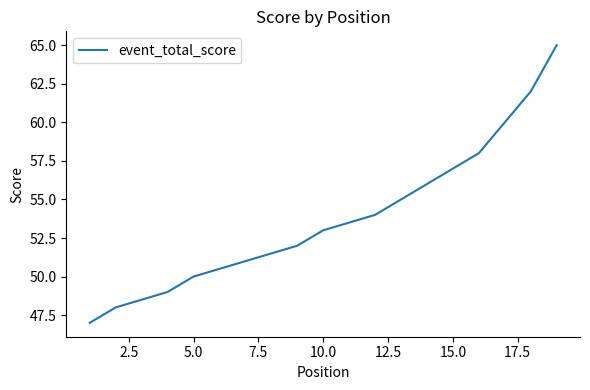

True or false: the data shows 68 at 5.0.

False